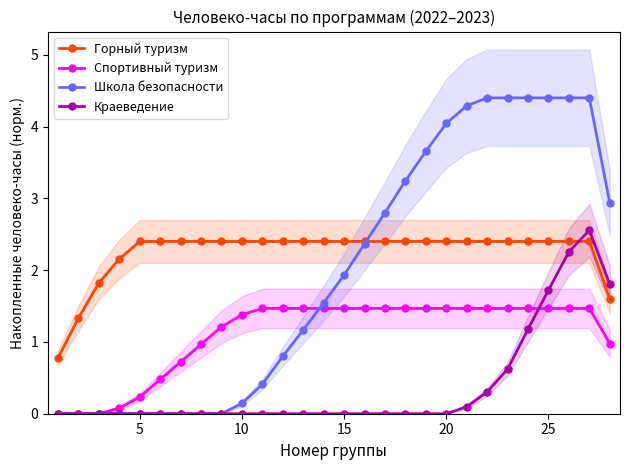

At which label is Школа безопасности closest to 2?

15